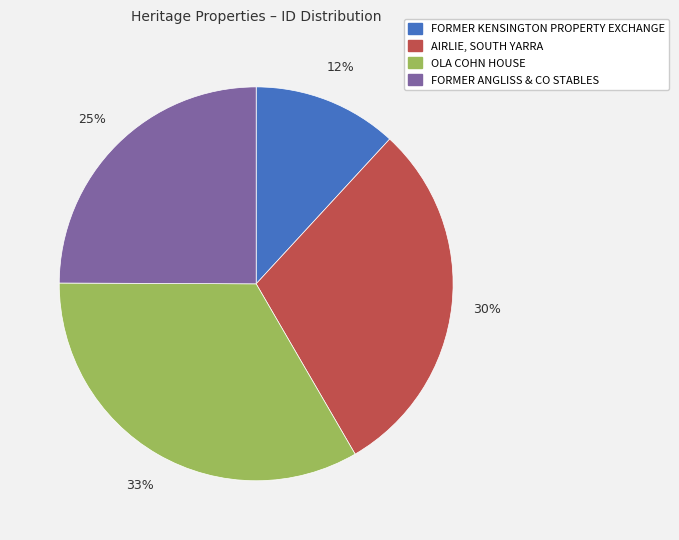

True or false: FORMER KENSINGTON PROPERTY EXCHANGE accounts for 12% of the total.

True